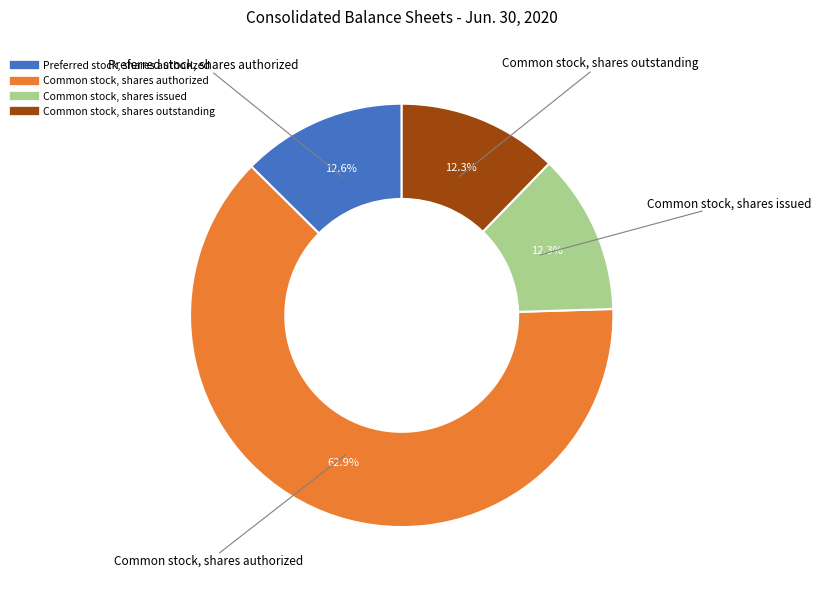

Count the number of slices in the pie.

4